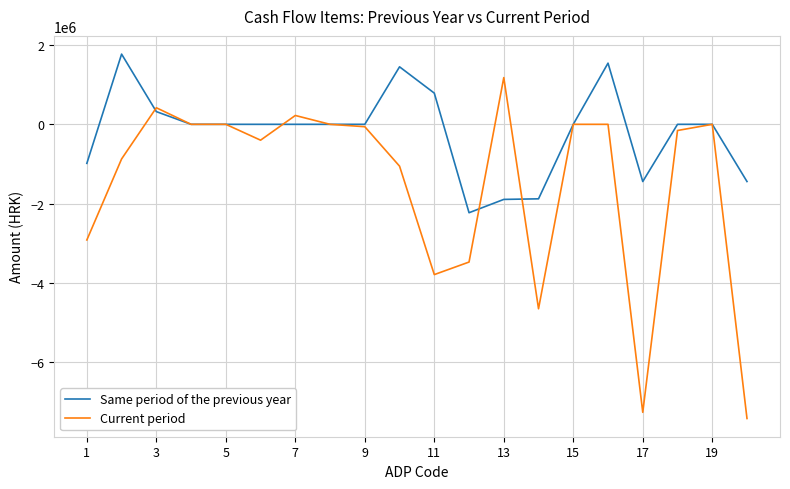

List the series in order of their peak value, highest first.

Same period of the previous year, Current period